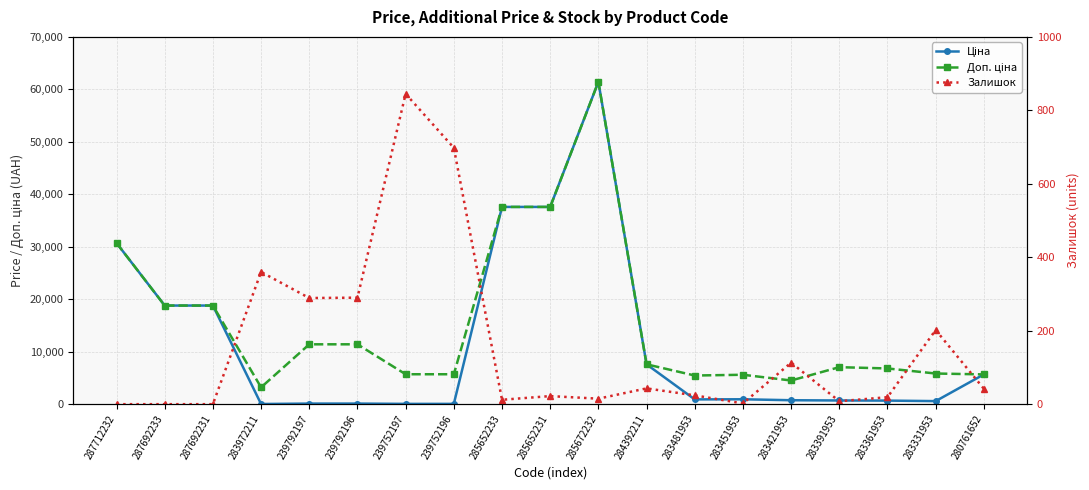

What is the greatest value displayed?

61434.3